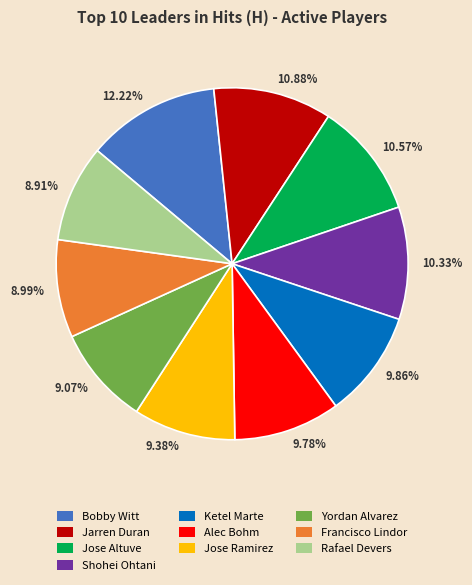

Which category has the biggest portion of the pie?

12.22%